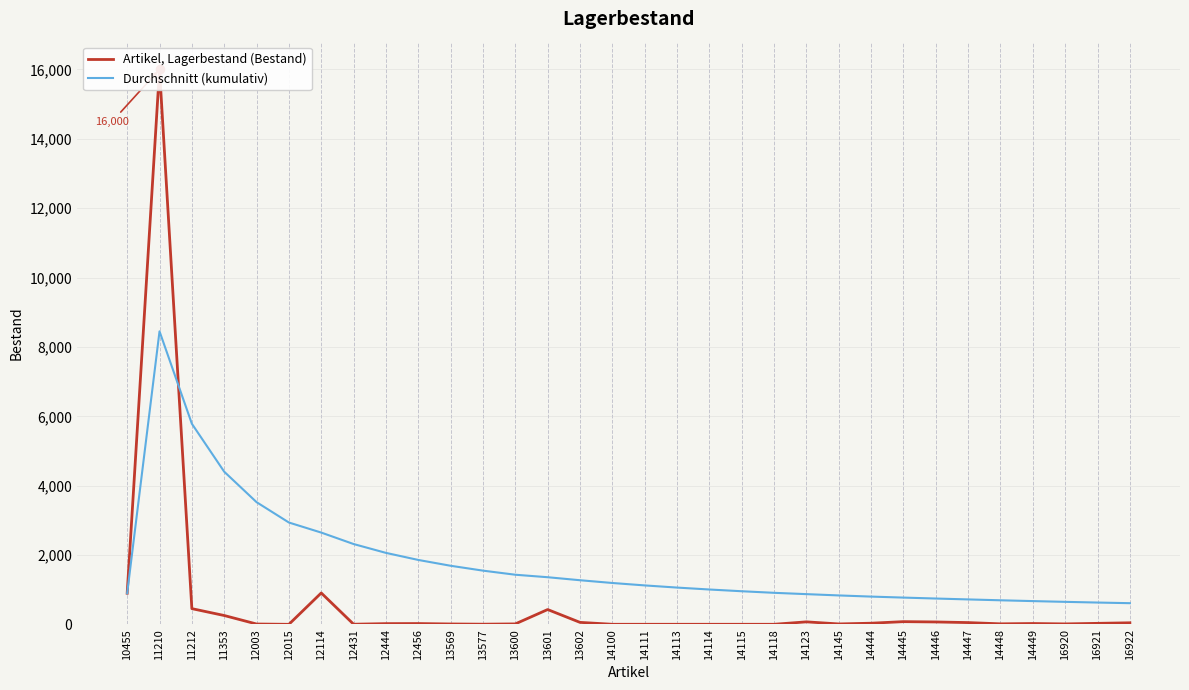

What are all the series names shown in the legend?

Artikel, Lagerbestand (Bestand), Durchschnitt (kumulativ)